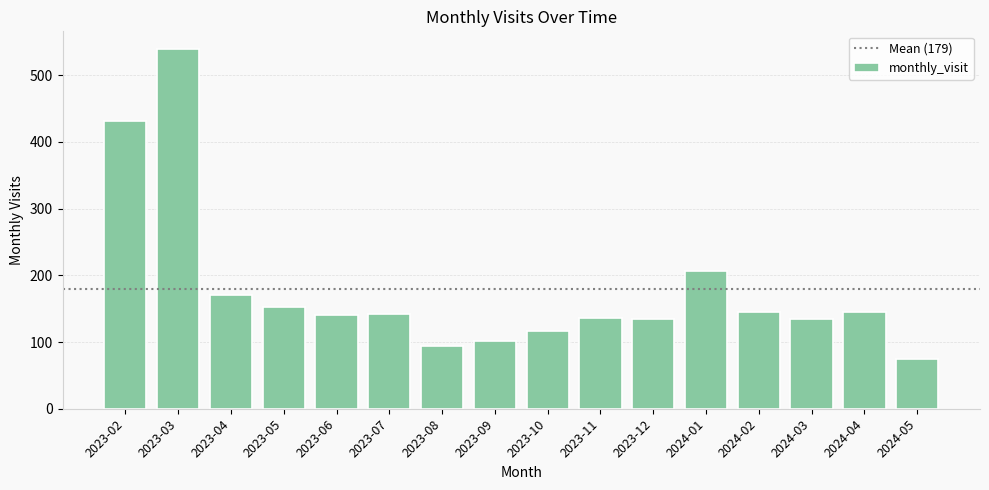

What is the change in value from 2023-03 to 2023-06?

-399